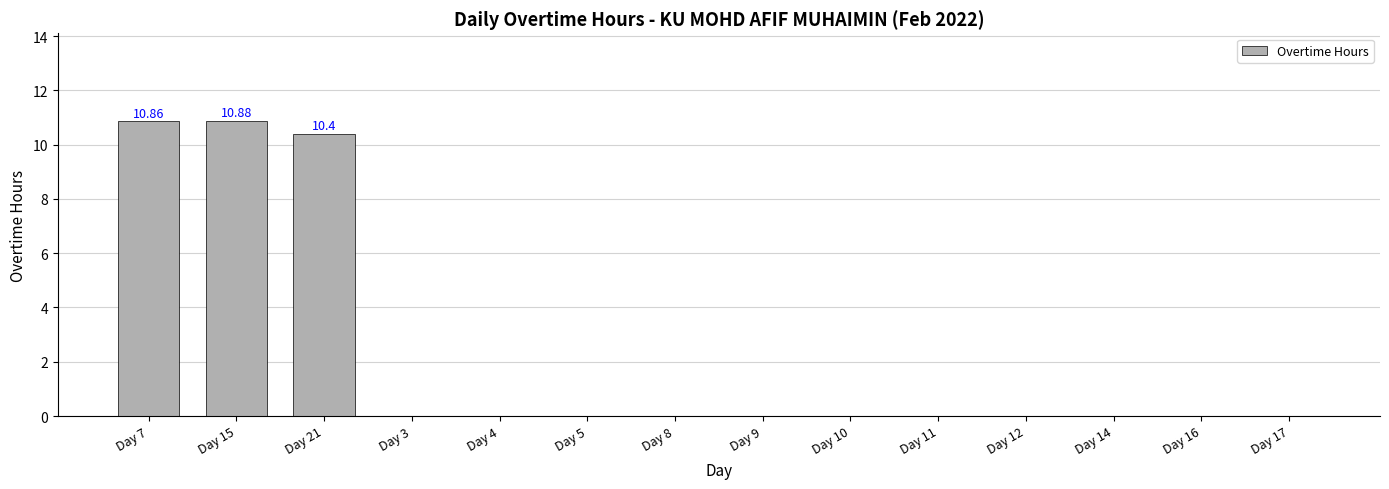

Reading left to right, extract all data points from this chart.

10.9	10.9	10.4	0.0	0.0	0.0	0.0	0.0	0.0	0.0	0.0	0.0	0.0	0.0